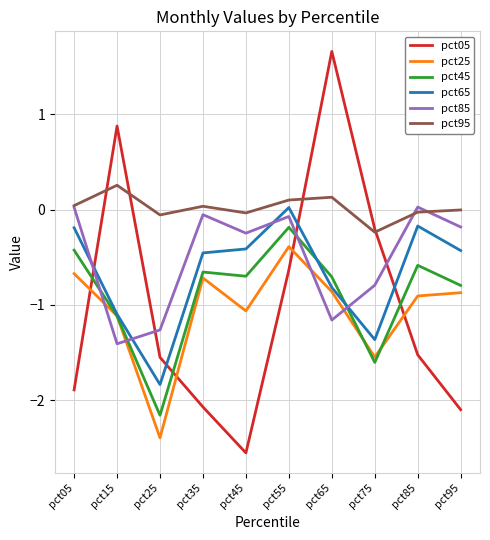

Is this an area chart (filled region under the line)?

No